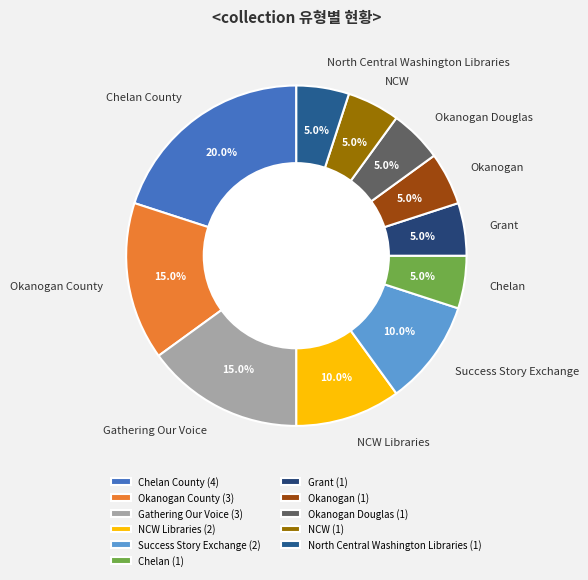

To the nearest percent, what is the difference between the Gathering Our Voice and Okanogan Douglas slice percentages?

10%